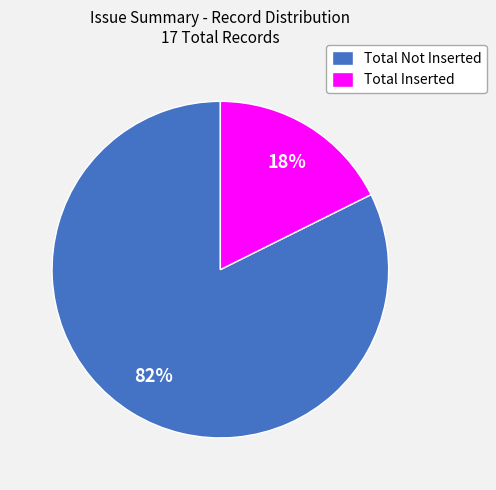

How many slices are in this pie chart?

2